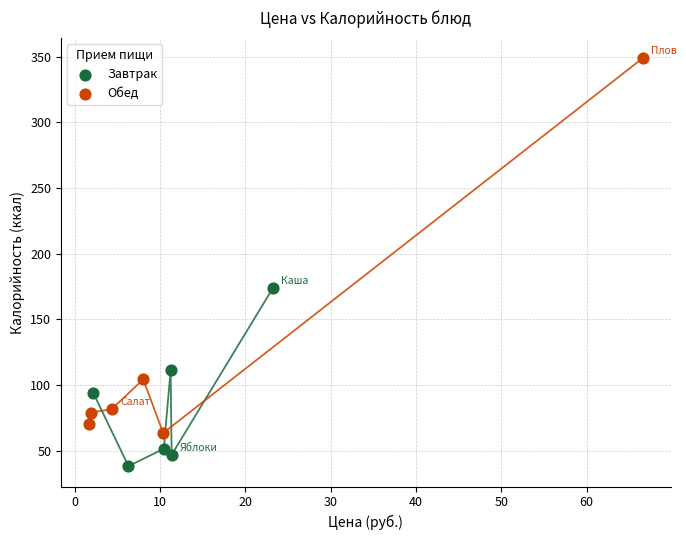

Which series reaches the maximum Y coordinate?

Обед